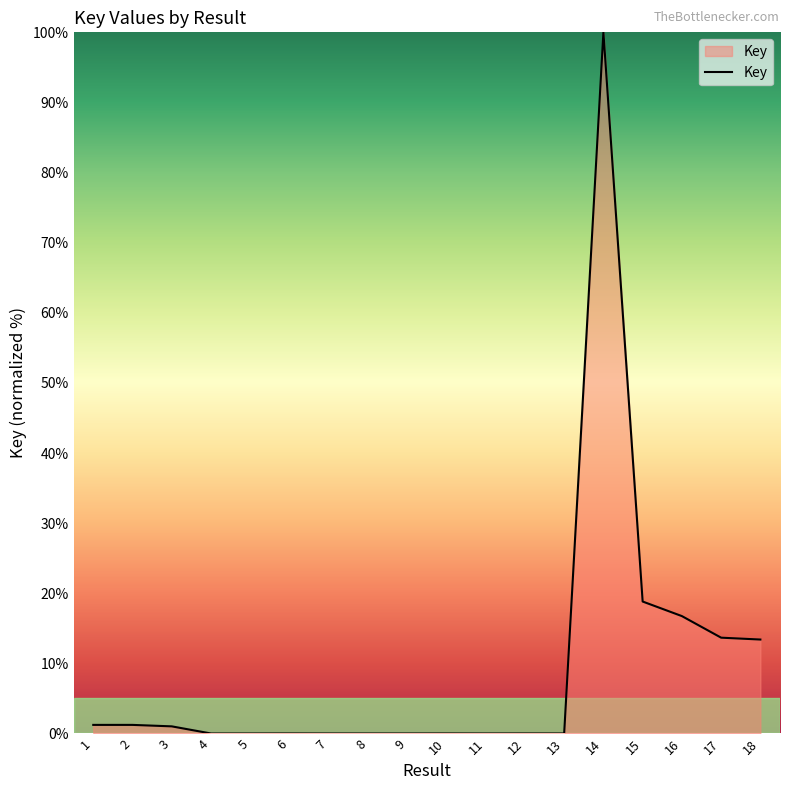

True or false: the data shows 13.4 at 18.

True